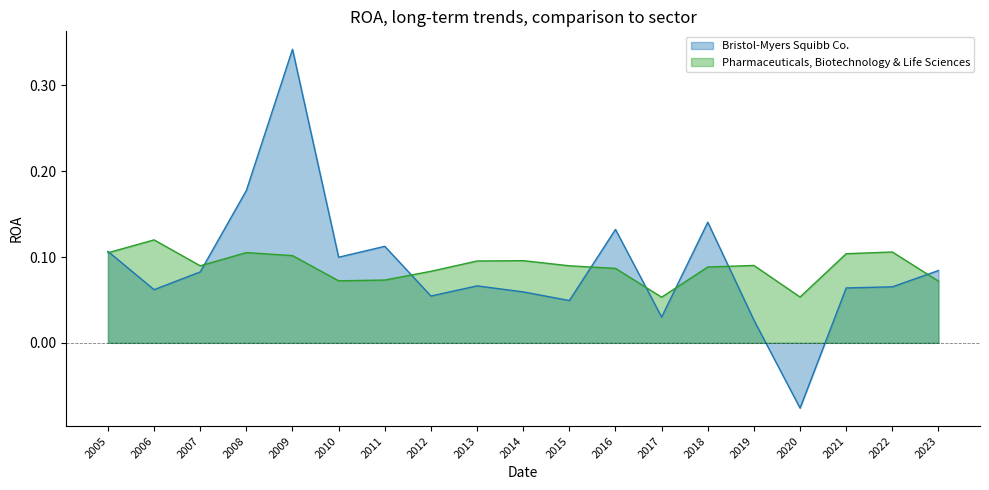

Reading left to right, what are all the values shown in this chart?

Bristol-Myers Squibb Co.: 2005=0.1	2006=0.1	2007=0.1	2008=0.2	2009=0.3	2010=0.1	2011=0.1	2012=0.1	2013=0.1	2014=0.1	2015=0.0	2016=0.1	2017=0.0	2018=0.1	2019=0.0	2020=-0.1	2021=0.1	2022=0.1	2023=0.1
Pharmaceuticals, Biotechnology & Life Sciences: 2005=0.1	2006=0.1	2007=0.1	2008=0.1	2009=0.1	2010=0.1	2011=0.1	2012=0.1	2013=0.1	2014=0.1	2015=0.1	2016=0.1	2017=0.1	2018=0.1	2019=0.1	2020=0.1	2021=0.1	2022=0.1	2023=0.1